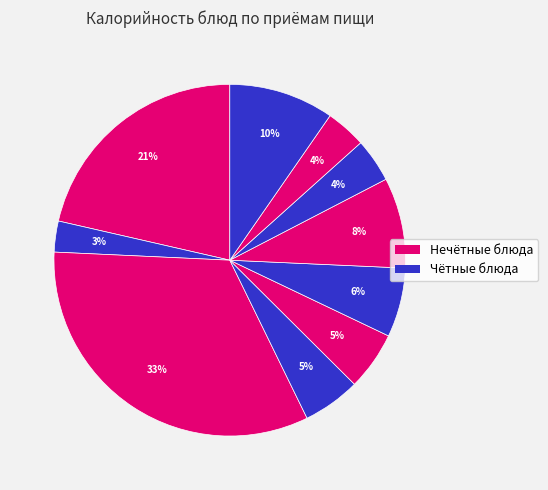

Count the number of slices in the pie.

10